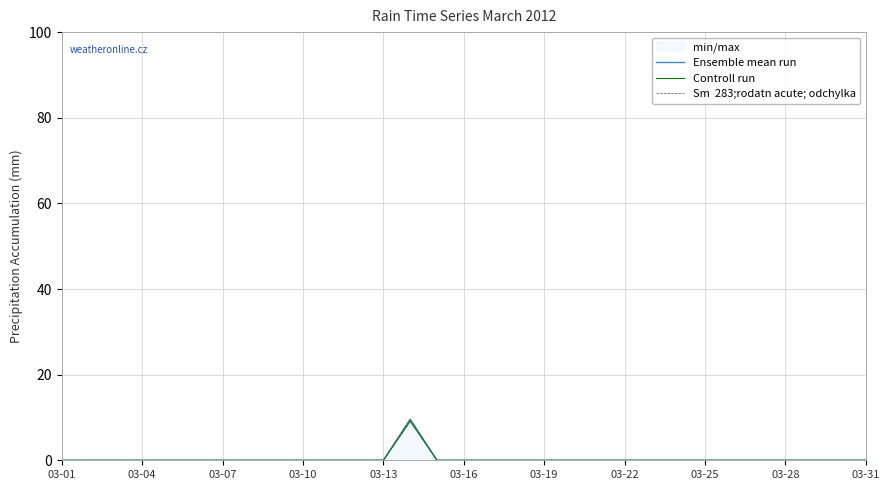

Rank the series at 28 from lowest to highest value.

Ensemble mean run, Controll run, Sm  283;rodatn acute; odchylka